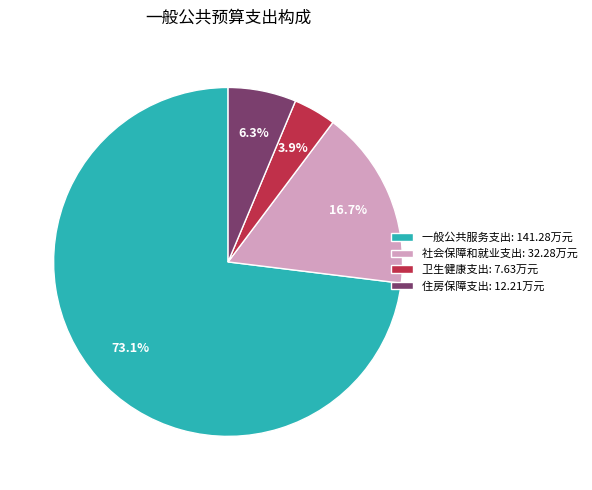

Is it true that 住房保障支出 is 6% of the pie?

True